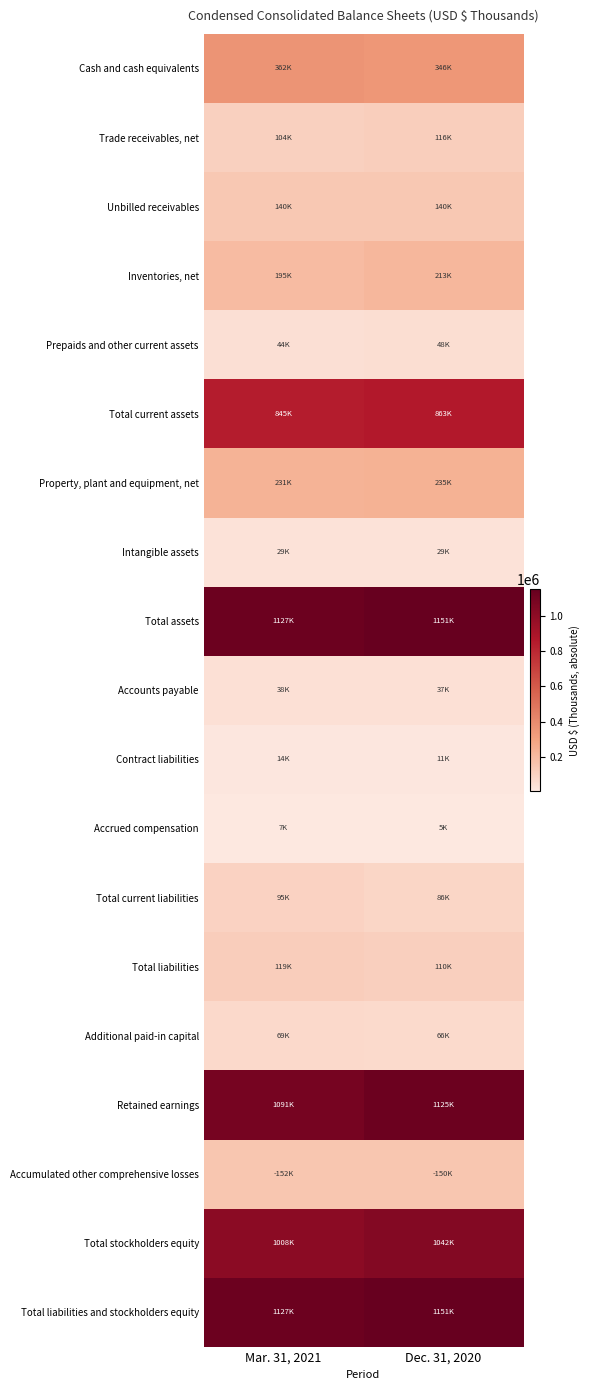

Which series has the largest total across all categories?

Total assets